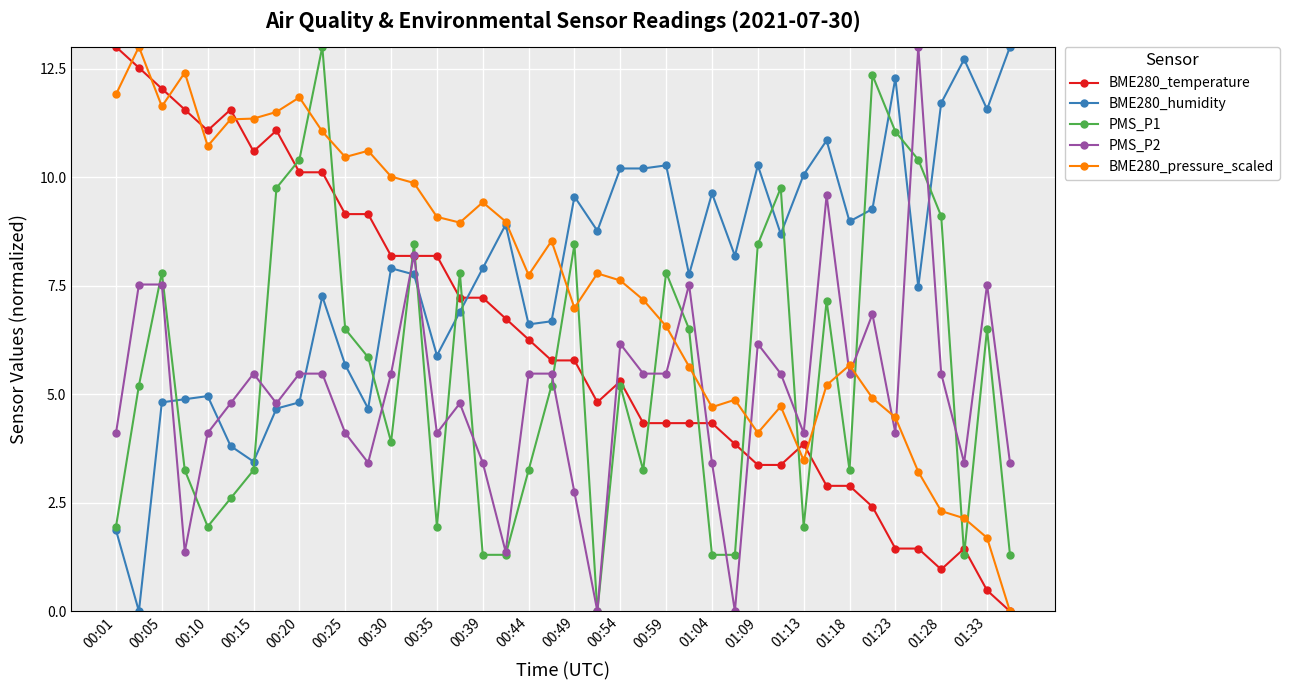

What is the highest value of the PMS_P2 series?

13.0